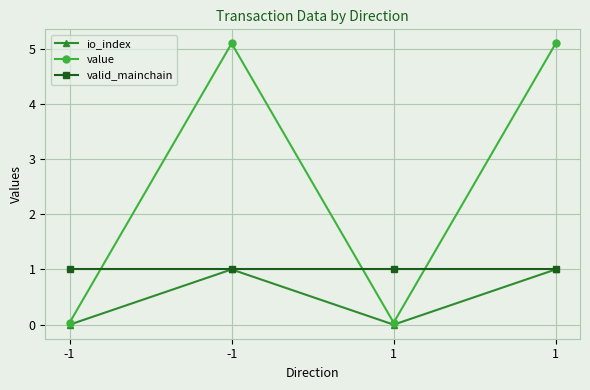

How many distinct data groups are displayed?

3